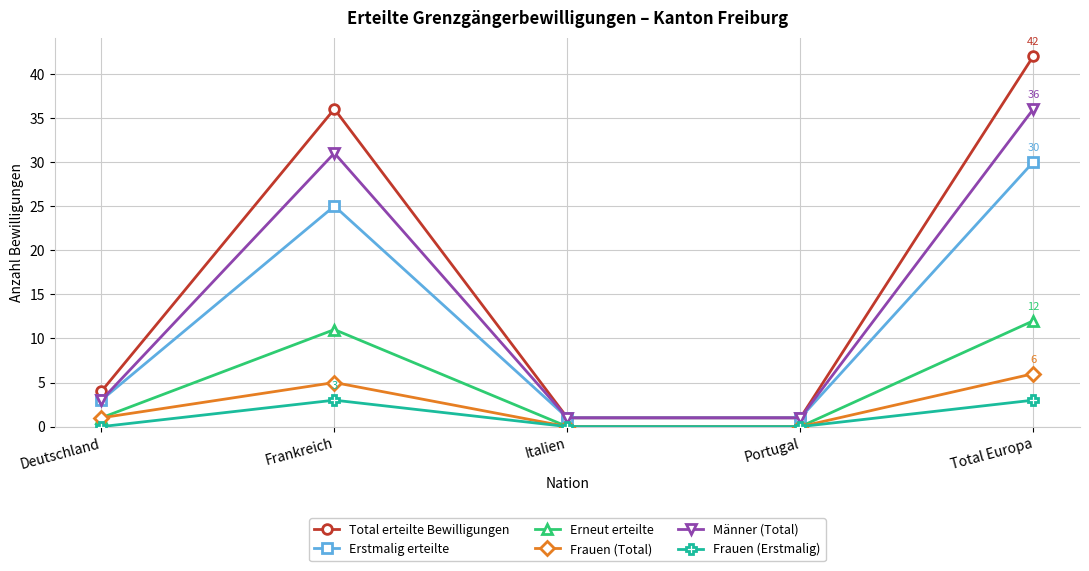

At which category does Total erteilte Bewilligungen reach its first local peak?

Frankreich